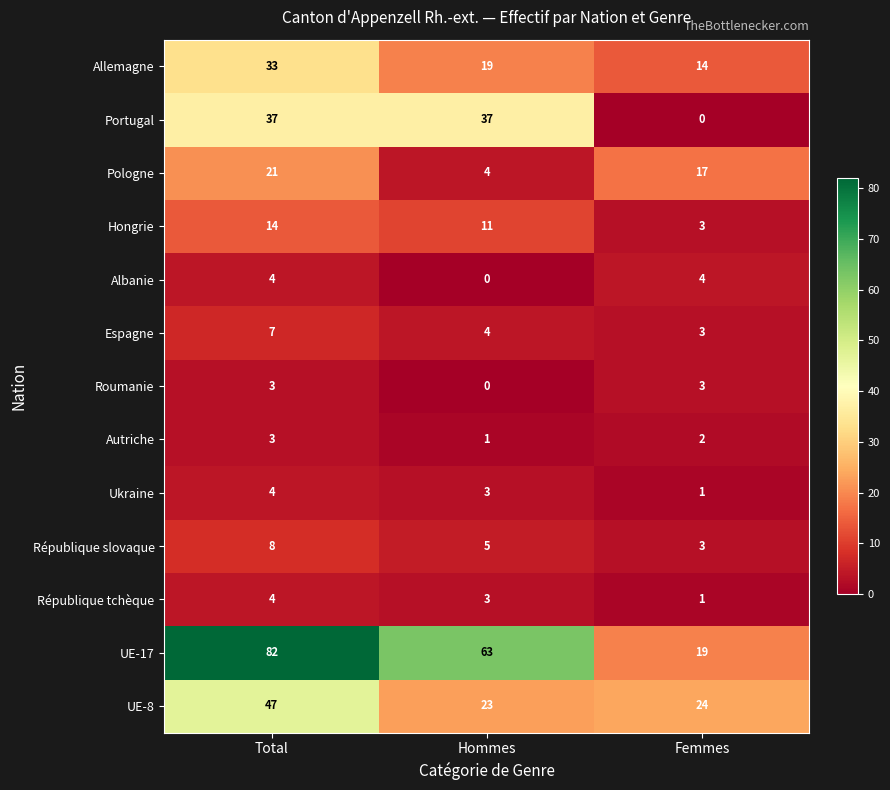

Is the value of Hongrie at Total greater than the value of Roumanie at Femmes?

Yes